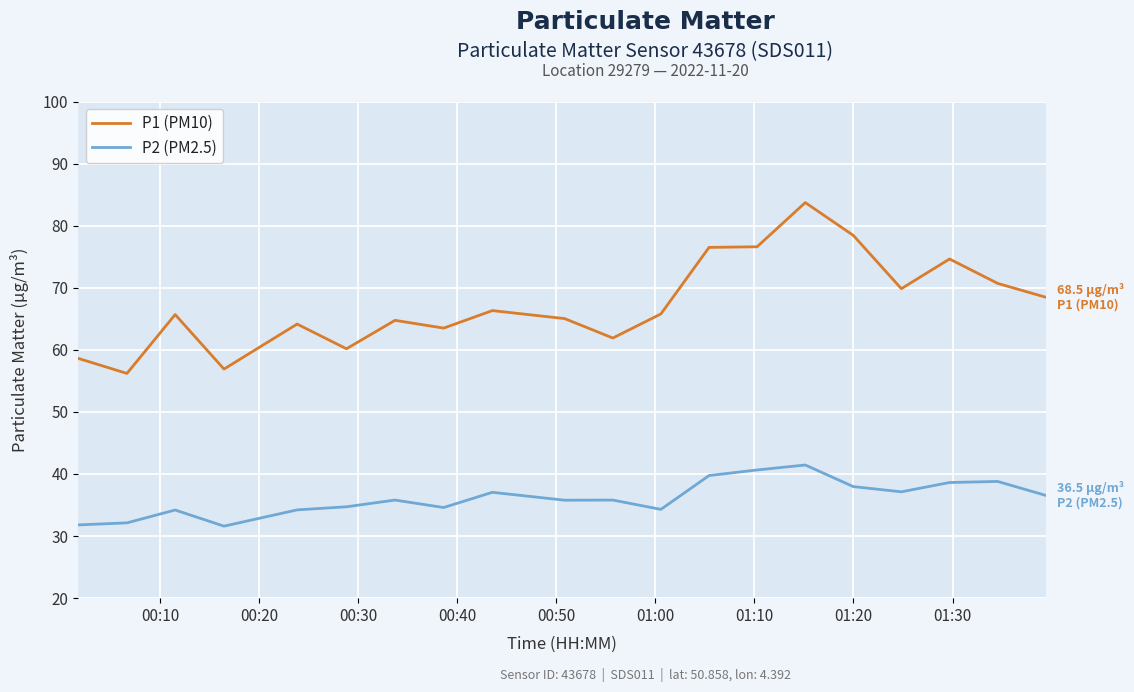

Does the chart display data point markers on the line(s)?

No